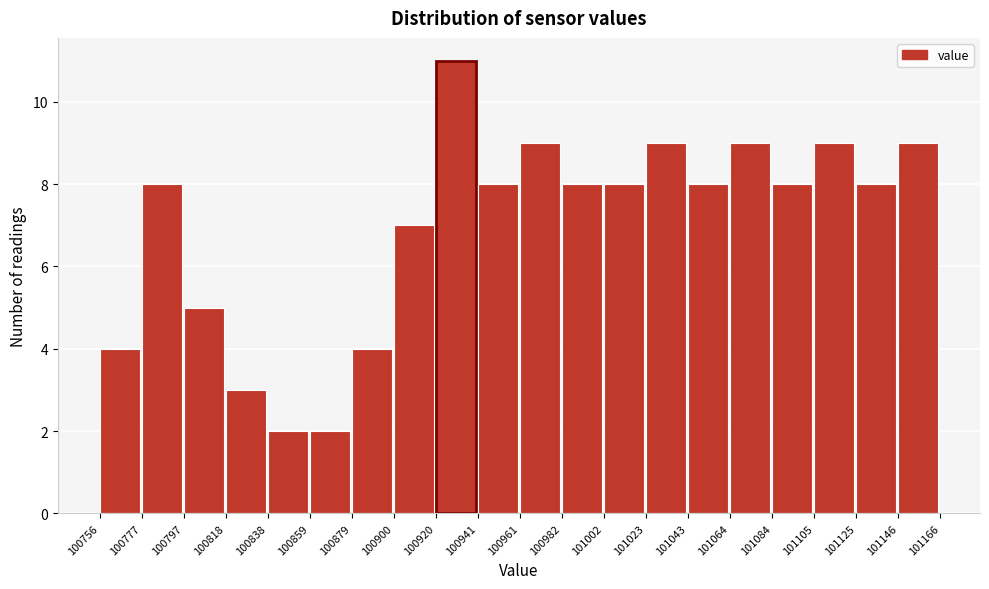

What is the height of the bar covering 101002 to 101023 on the x-axis? The values are not printed on the chart, so give them approximately, as read against the axis.

8